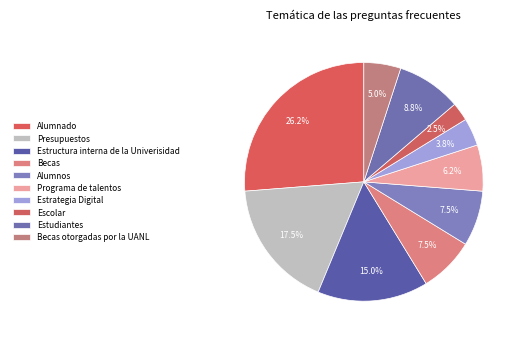

The Estrategia Digital slice represents 4% of the pie. True or false?

True